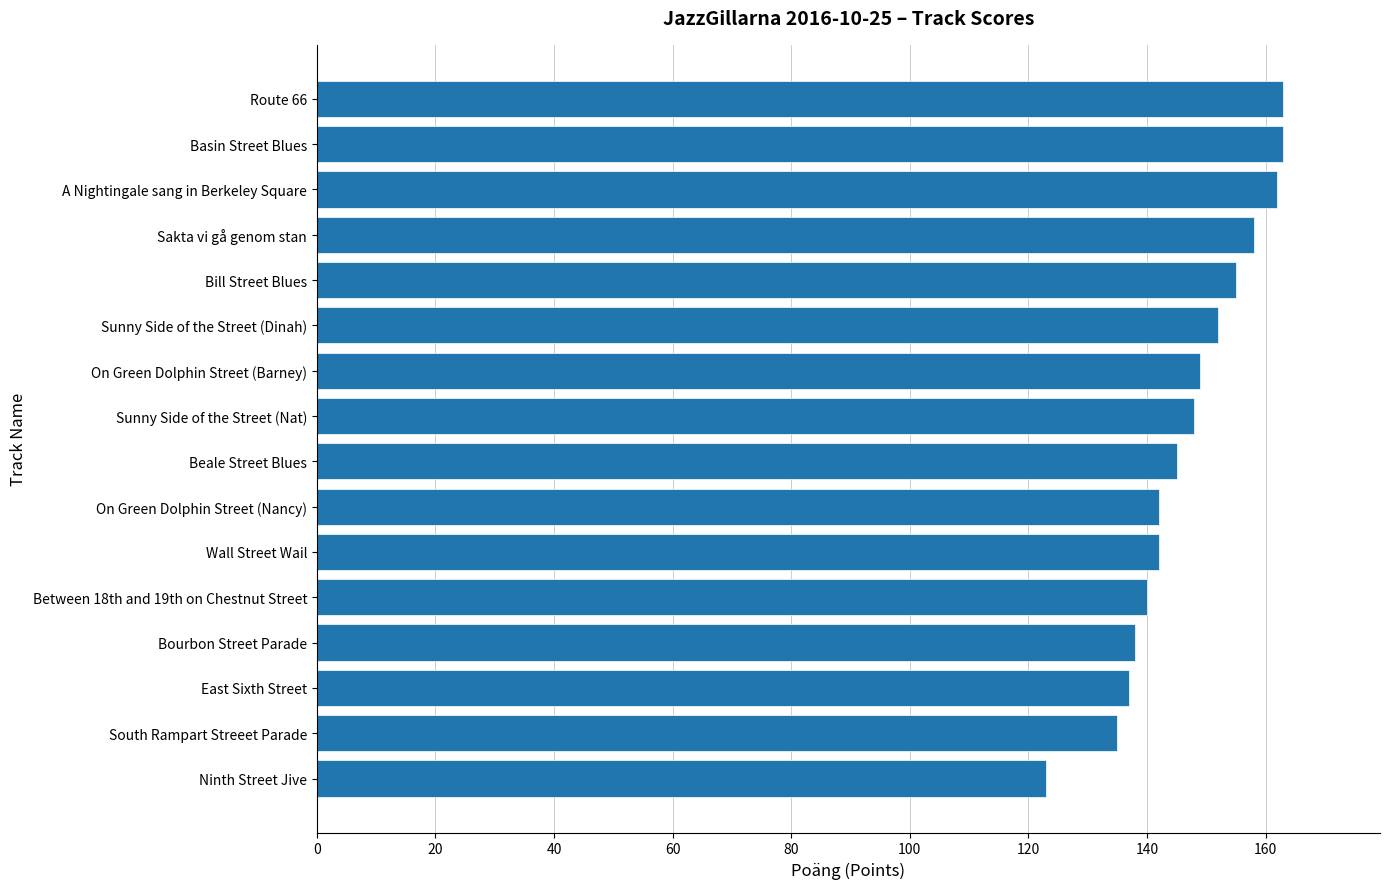

True or false: the data shows 140 at Between 18th and 19th on Chestnut Street.

True